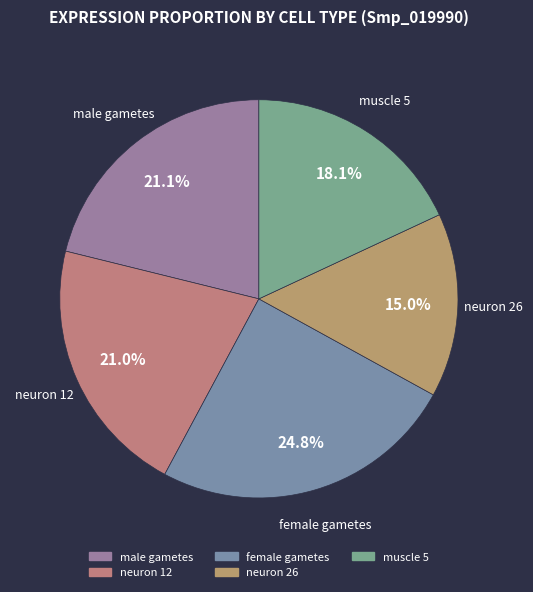

To the nearest percent, what percentage of the pie is muscle 5?

18%